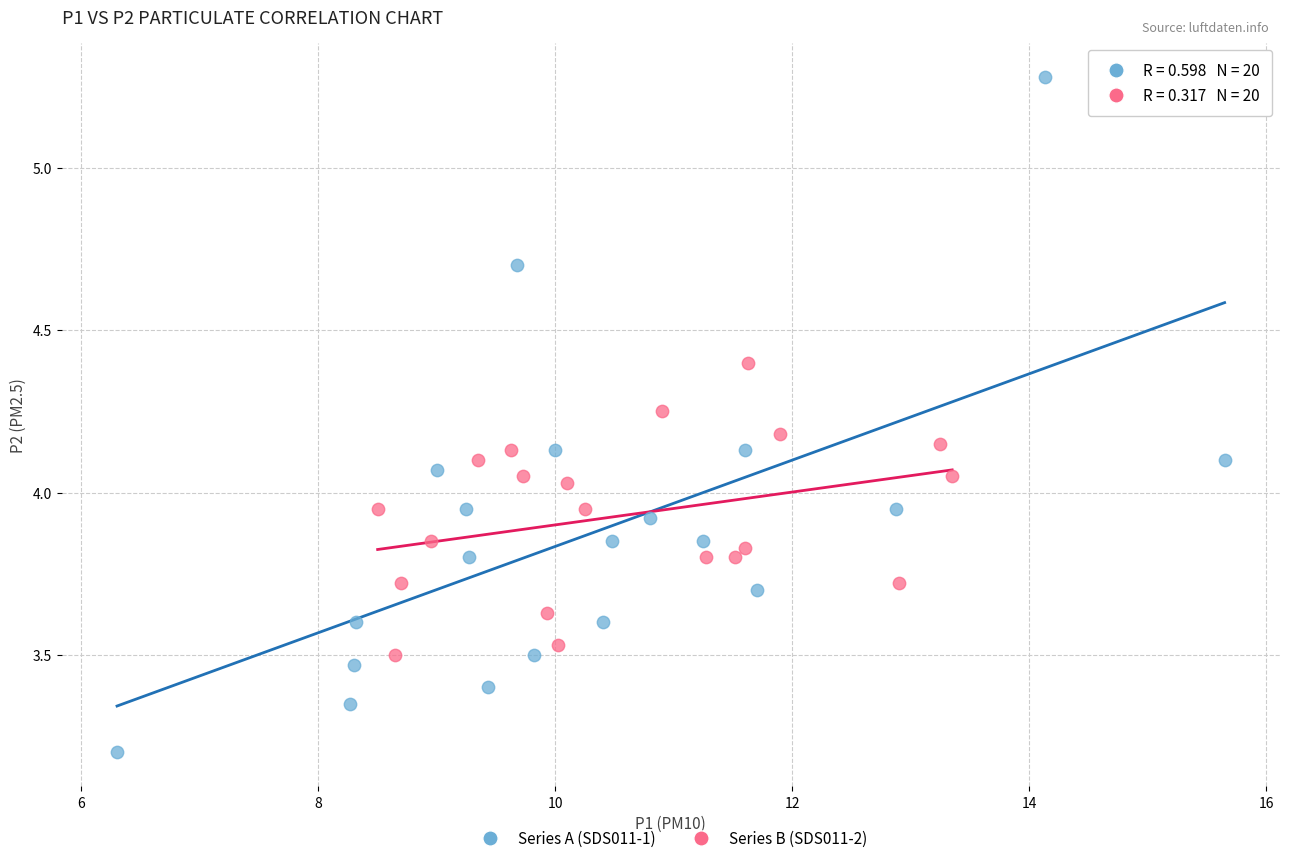

Which series has the largest Y range (max minus min)?

Series A (SDS011-1)